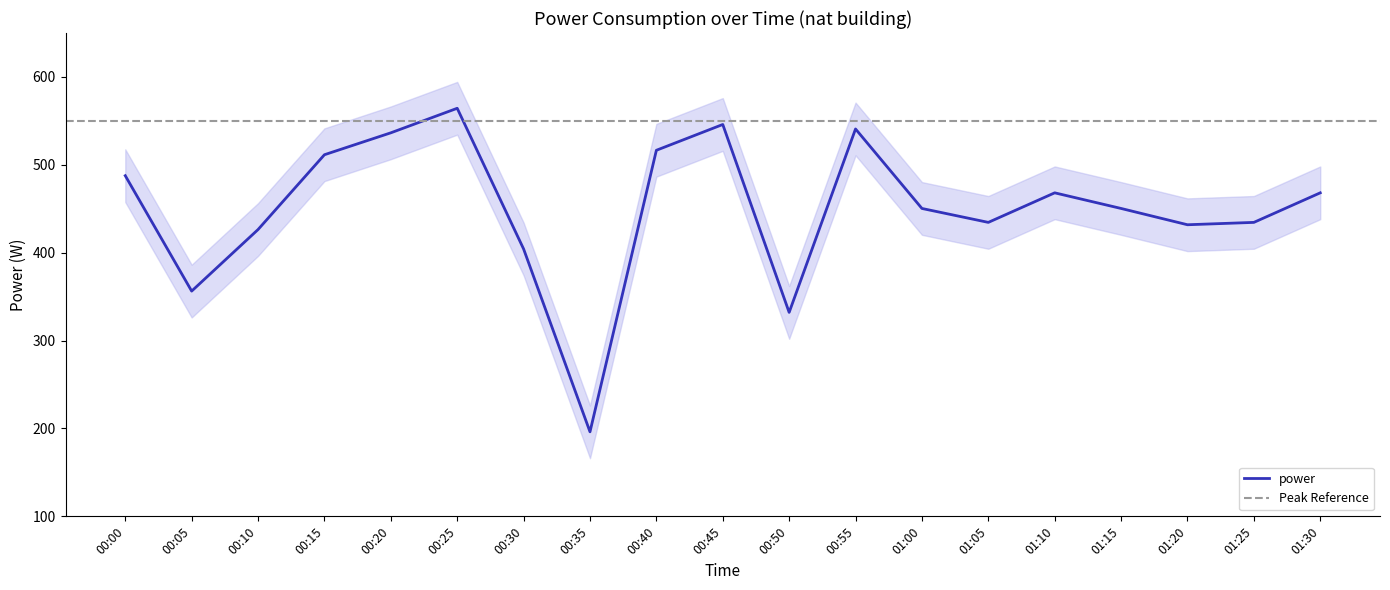

What value does the data have at 00:10?

426.4